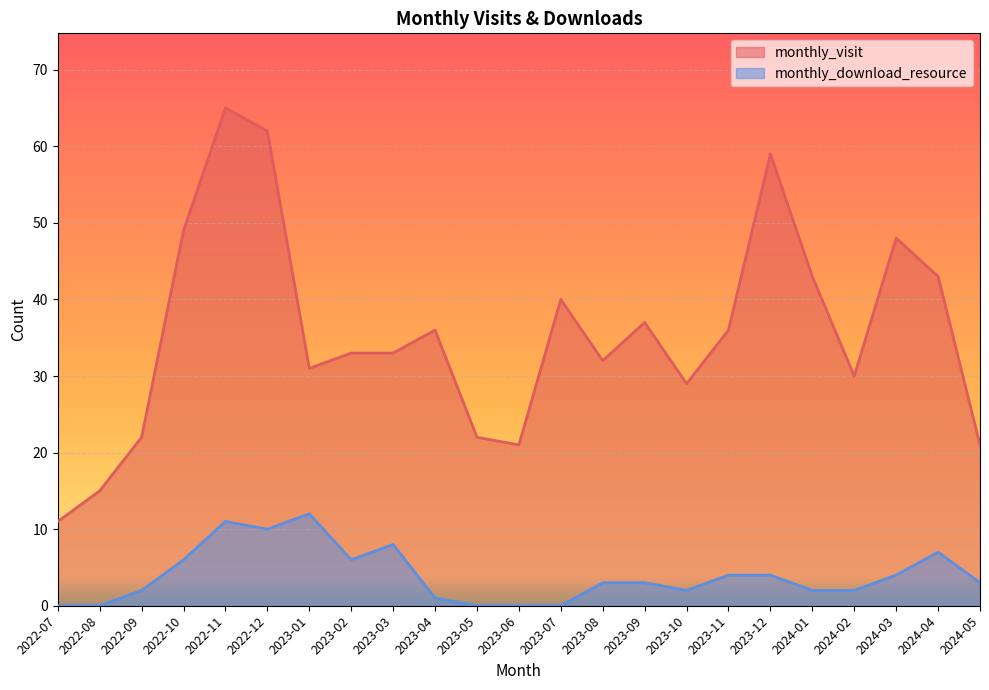

List the series in order of their overall mean, highest first.

monthly_visit, monthly_download_resource